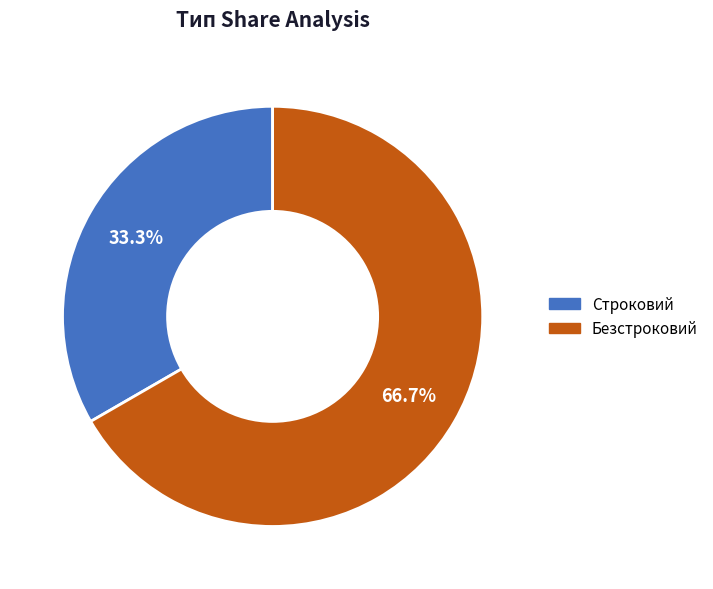

Is it true that Безстроковий is 67% of the pie?

True